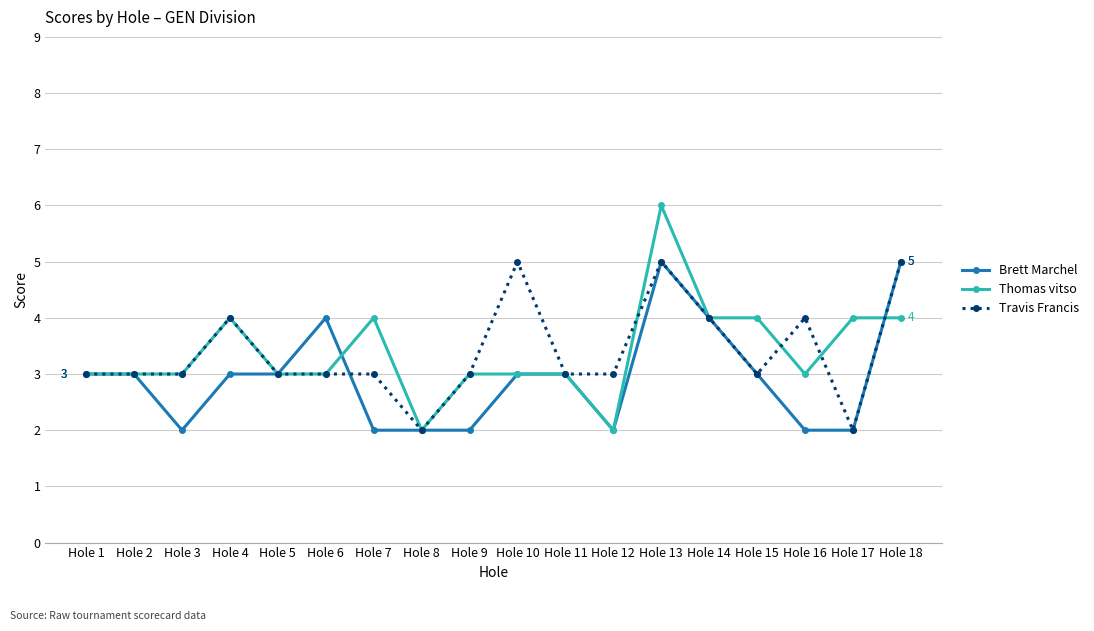

Does the chart display data point markers on the line(s)?

Yes